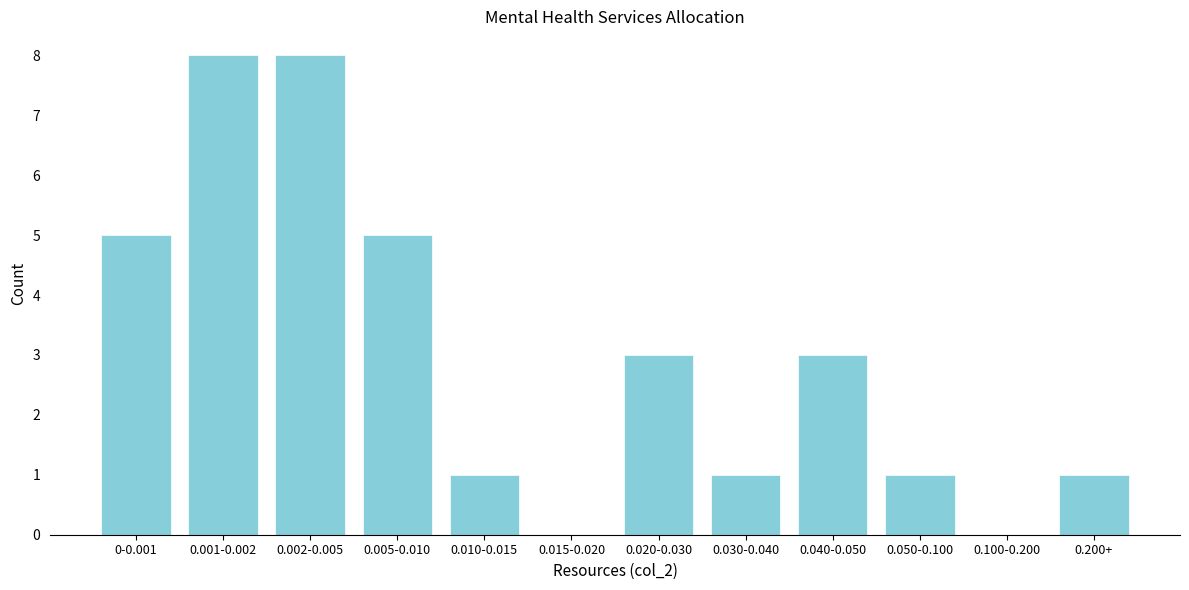

Reading left to right, extract all data points from this chart.

0-0.001=5	0.001-0.002=8	0.002-0.005=8	0.005-0.010=5	0.010-0.015=1	0.015-0.020=0	0.020-0.030=3	0.030-0.040=1	0.040-0.050=3	0.050-0.100=1	0.100-0.200=0	0.200+=1